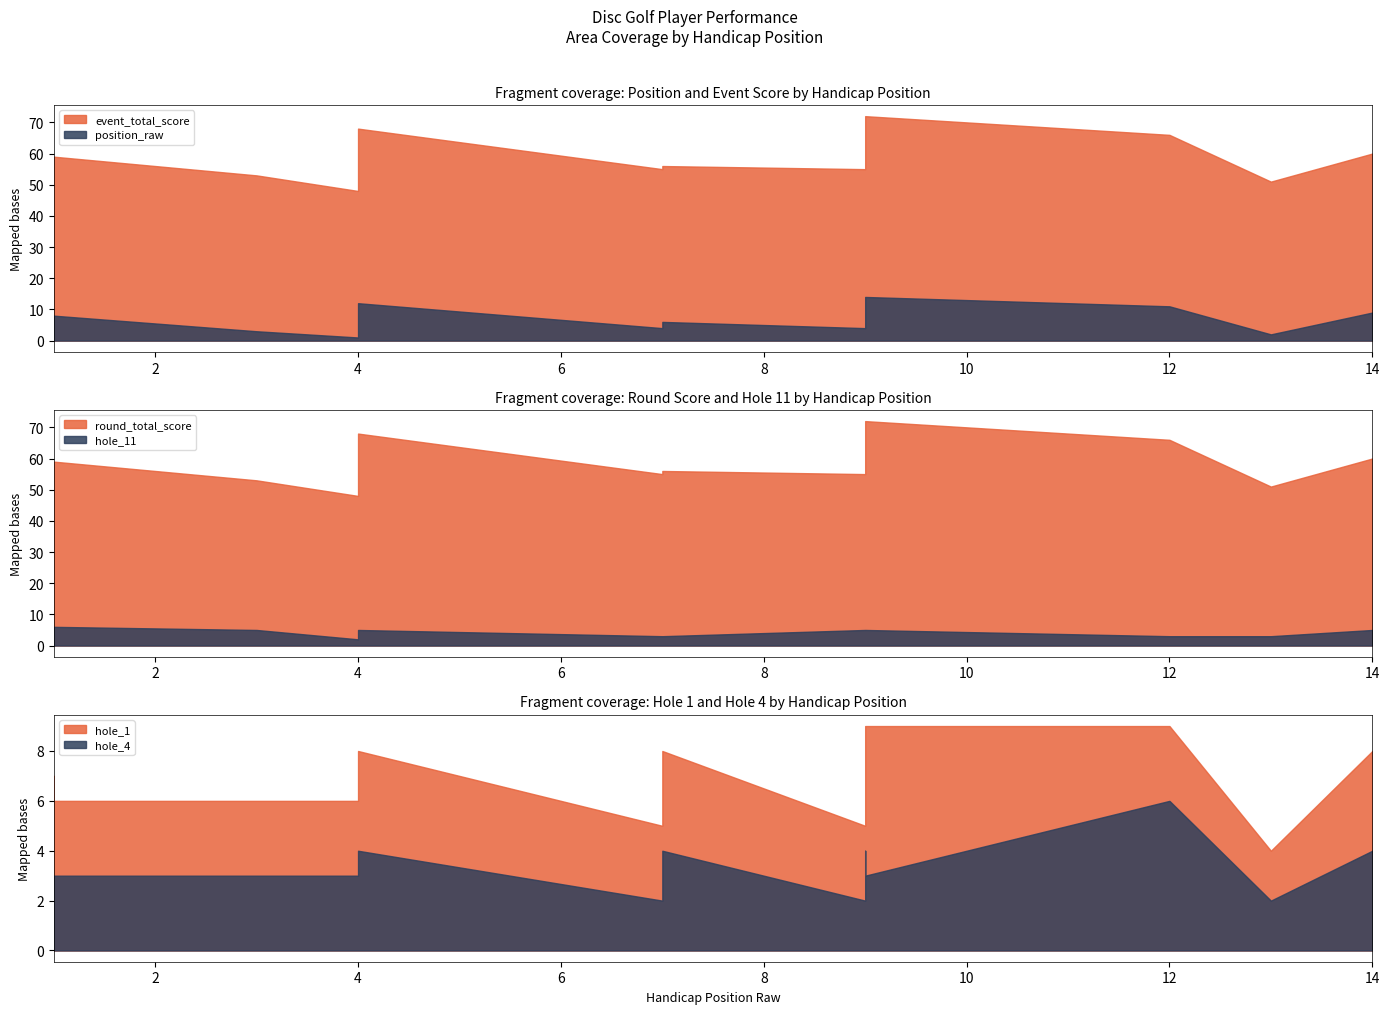

What is the smallest value displayed?

1